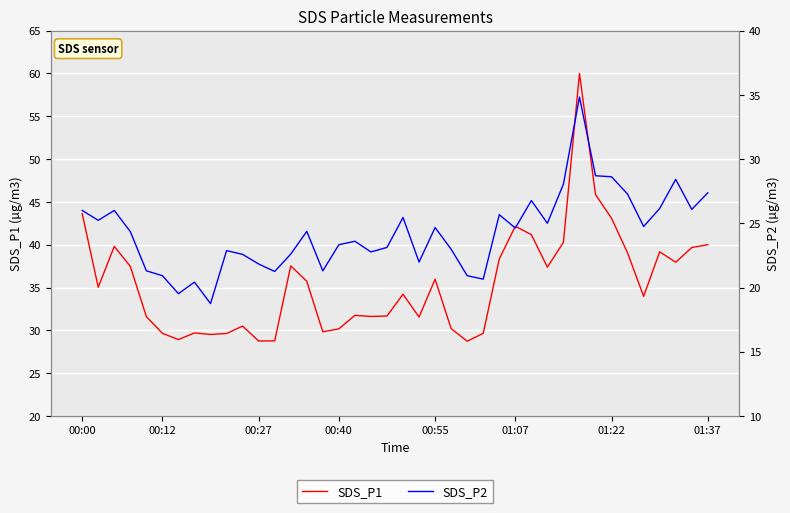

Reading right to left, transcribe all the data shown in this chart.

SDS_P1: 40.0	39.7	38.0	39.2	34.0	39.0	43.1	45.9	60.0	40.3	37.4	41.2	42.1	38.3	29.6	28.7	30.2	36.0	31.6	34.2	31.7	31.6	31.8	30.2	29.8	35.7	37.5	28.8	28.8	30.5	29.6	29.5	29.7	28.9	29.6	31.6	37.5	39.8	35.0	43.6
SDS_P2: 27.4	26.1	28.4	26.1	24.8	27.3	28.6	28.7	34.8	28.1	25.0	26.8	24.6	25.7	20.6	20.9	23.0	24.7	22.0	25.4	23.1	22.8	23.6	23.3	21.3	24.4	22.6	21.2	21.8	22.6	22.9	18.8	20.4	19.5	20.9	21.3	24.4	26.0	25.2	26.0